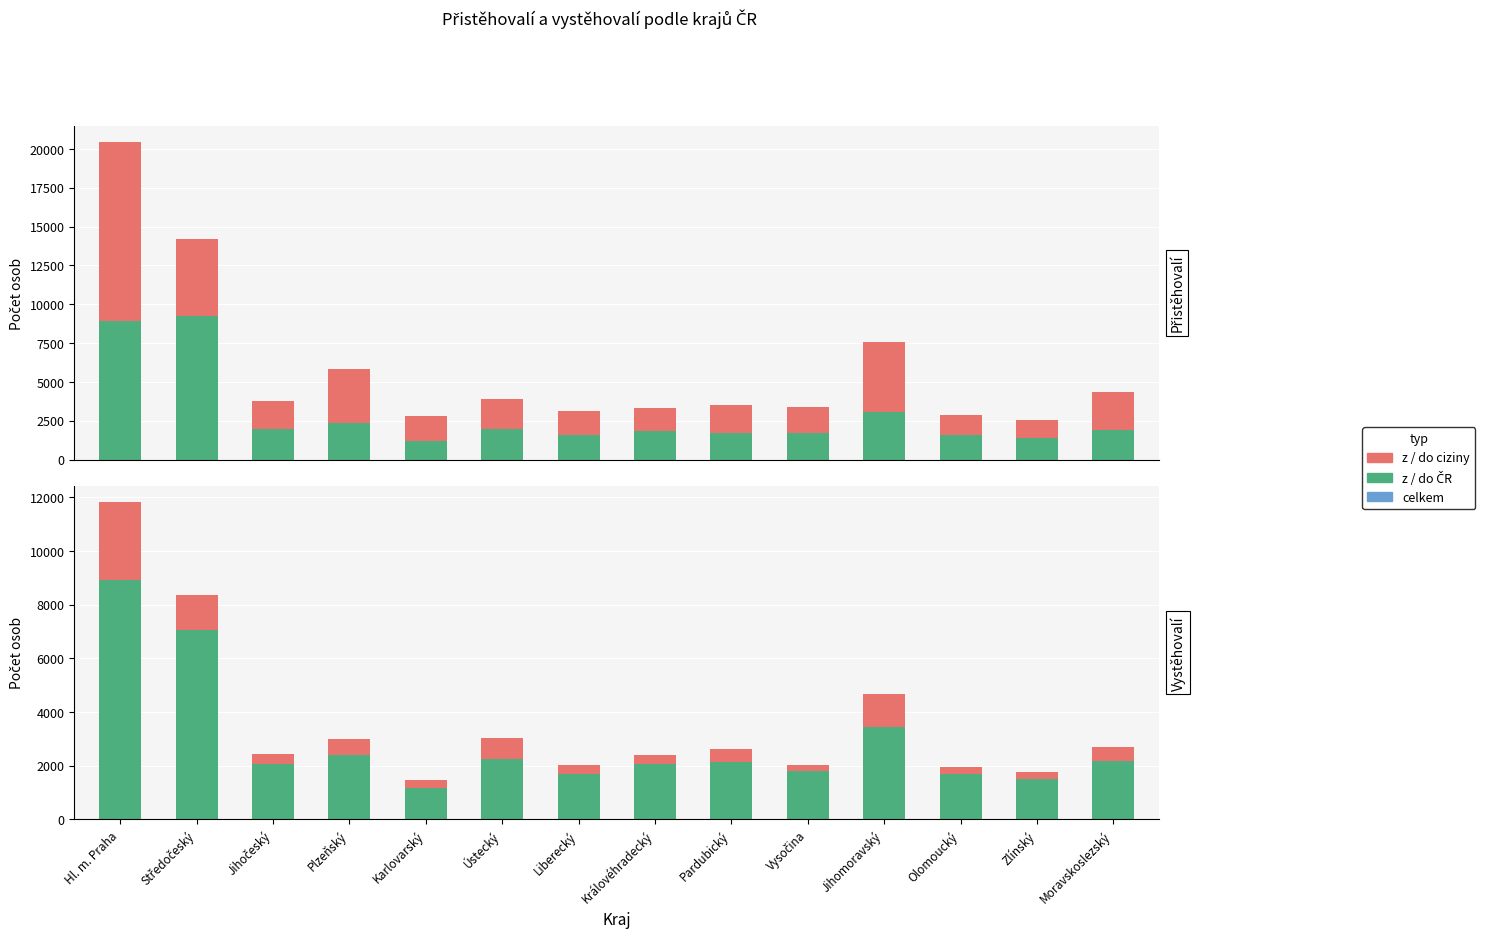

What is the label of the 5th bar from the right?

Vysočina